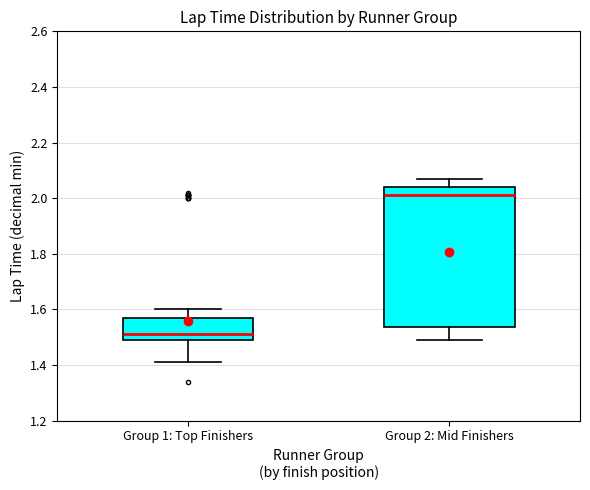

Comparing the boxes themselves (not the whiskers), which one is the tallest?

Group 2: Mid Finishers